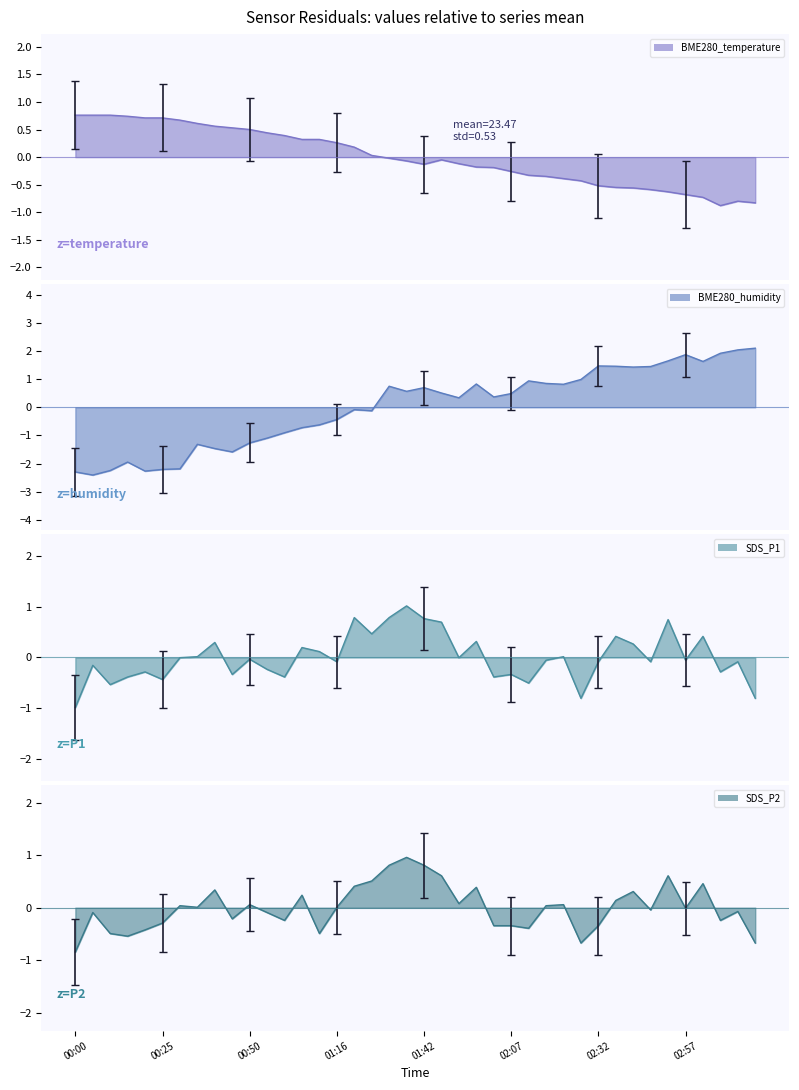

What is the difference between the SDS_P2 values at 2023/06/11 02:07:28 and 2023/06/11 01:52:22?

0.4